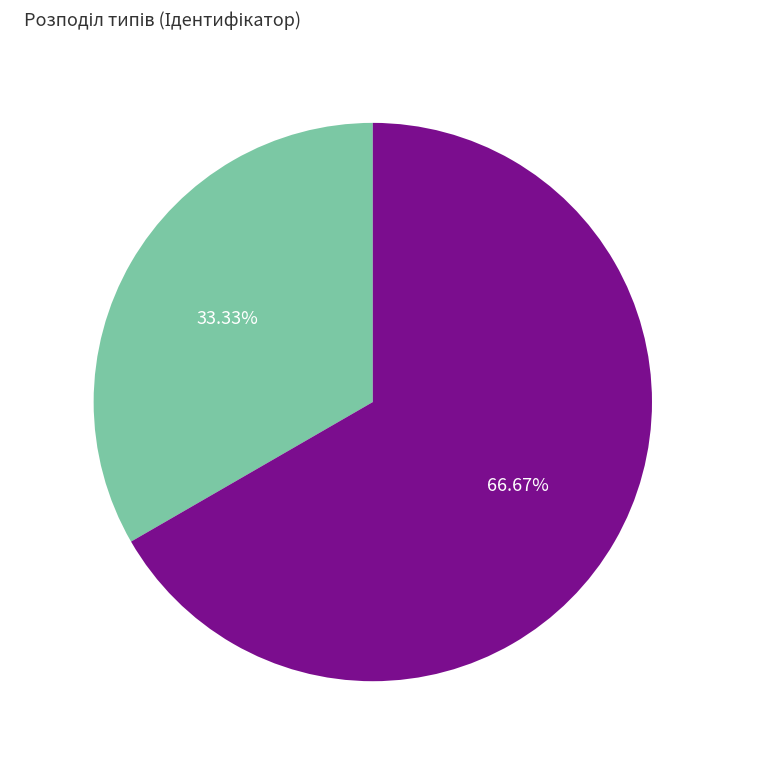

Is Строковий the majority of the pie?

No